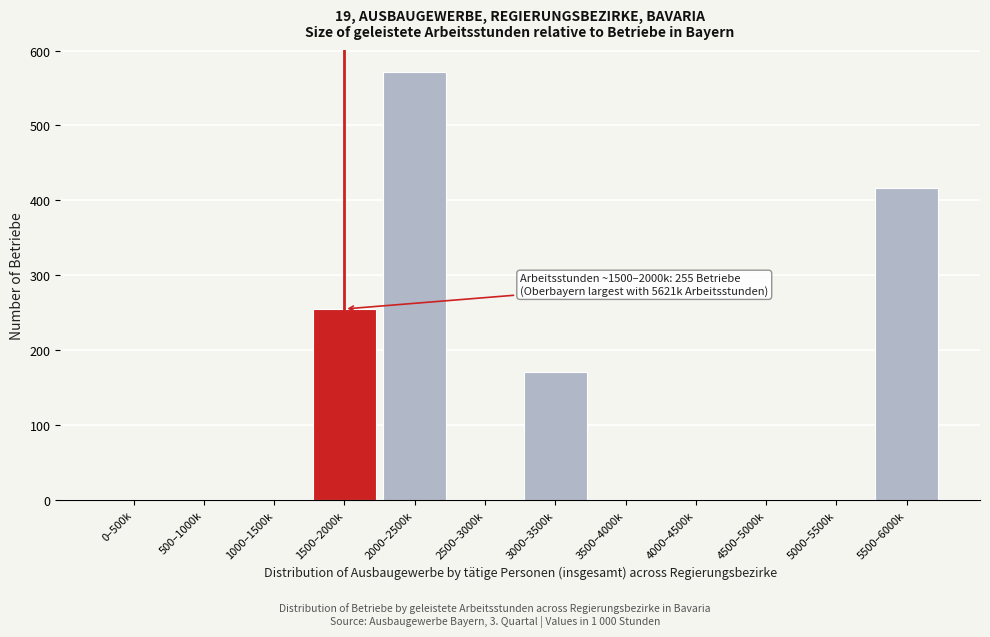

Reading left to right, extract all data points from this chart.

0–500k=0	500–1000k=0	1000–1500k=0	1500–2000k=255	2000–2500k=572	2500–3000k=0	3000–3500k=171	3500–4000k=0	4000–4500k=0	4500–5000k=0	5000–5500k=0	5500–6000k=417